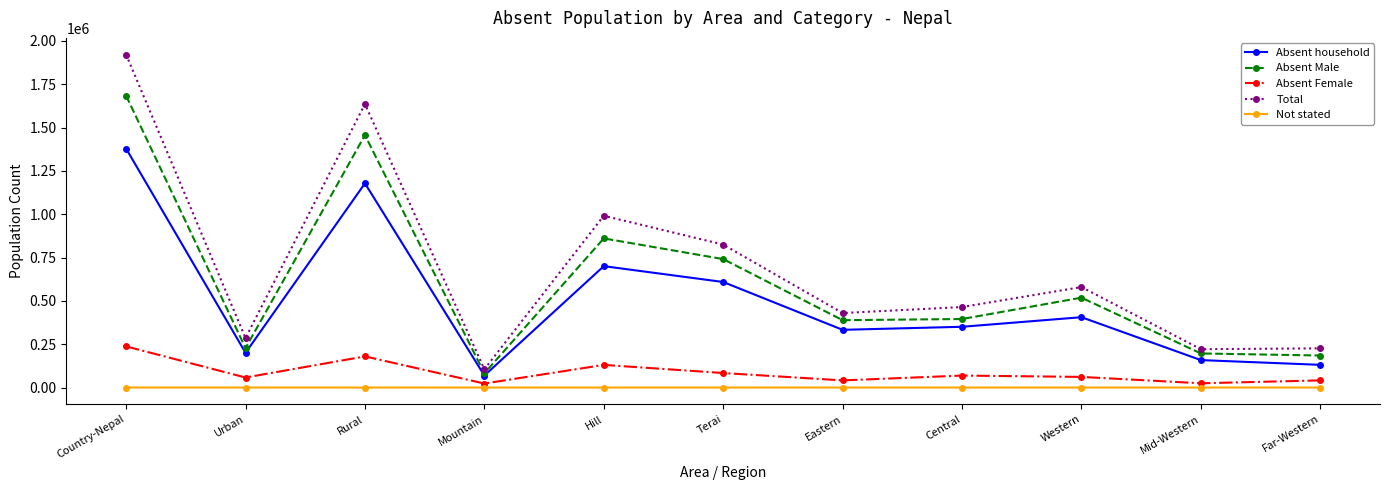

Is this an area chart (filled region under the line)?

No